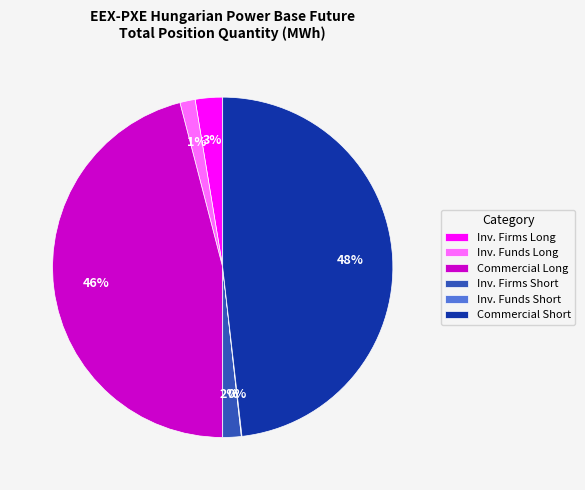

To the nearest percent, what percentage of the pie is Inv. Firms Short?

2%